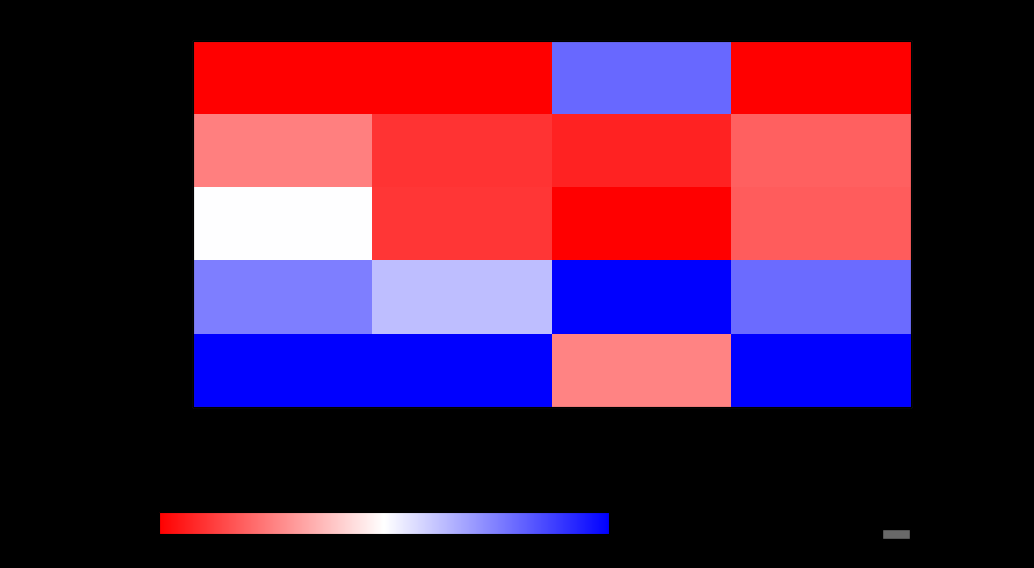

At how many categories does at least one series exceed 55?

4